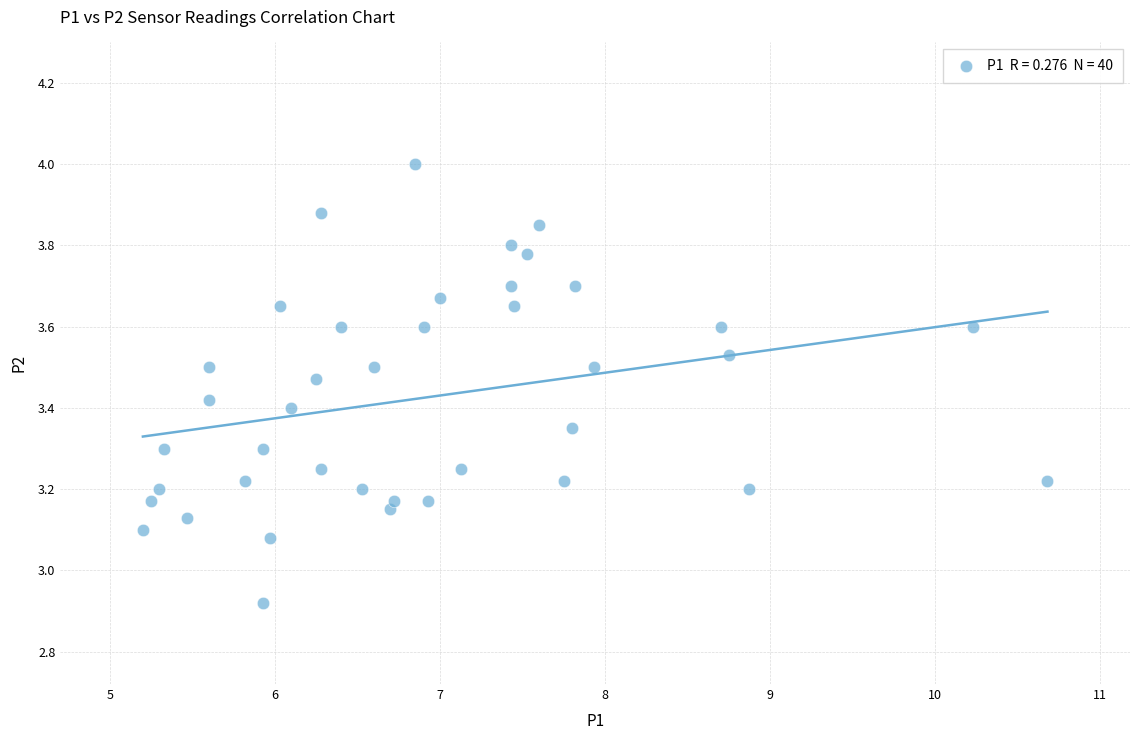

What is the range of Y values (max minus min)?

1.1